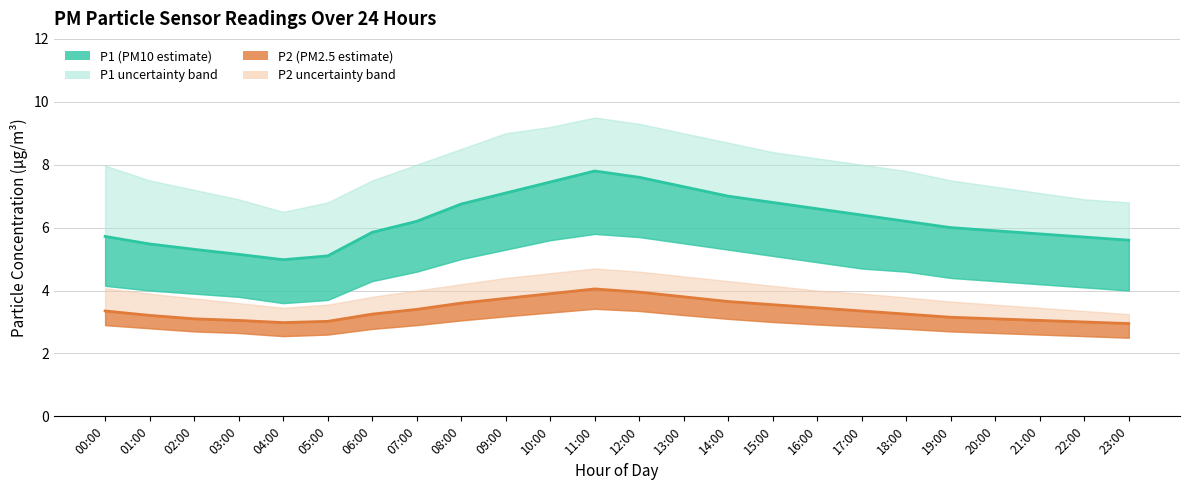

What position from the right is 09:00?

15